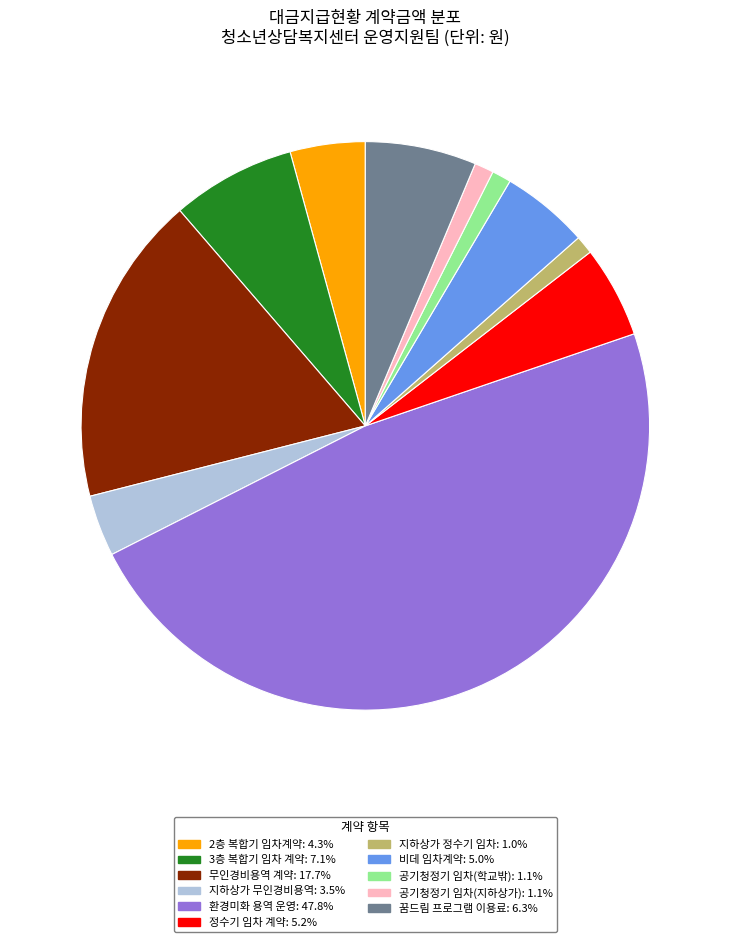

The 공기청정기 임차(지하상가) slice represents 1% of the pie. True or false?

True